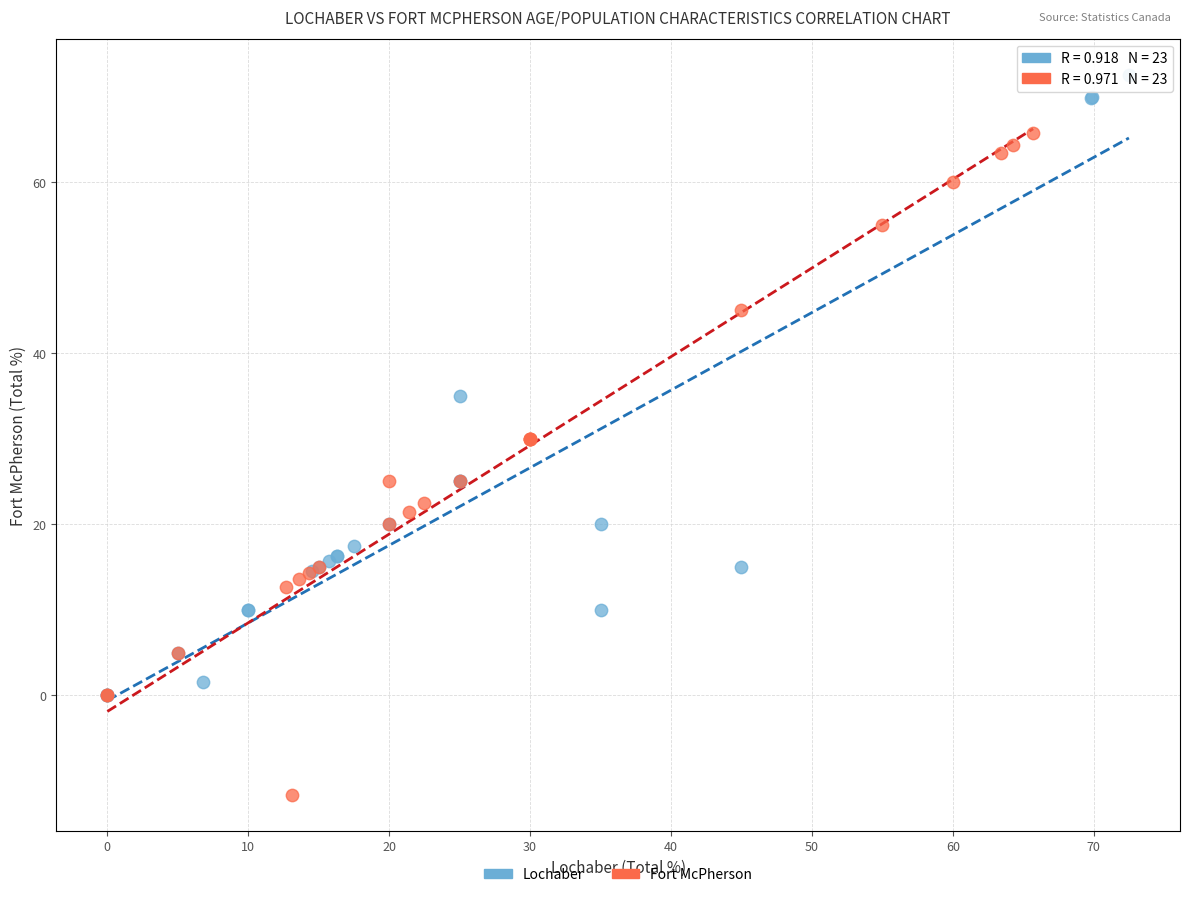

Which series has the largest Y range (max minus min)?

Fort McPherson